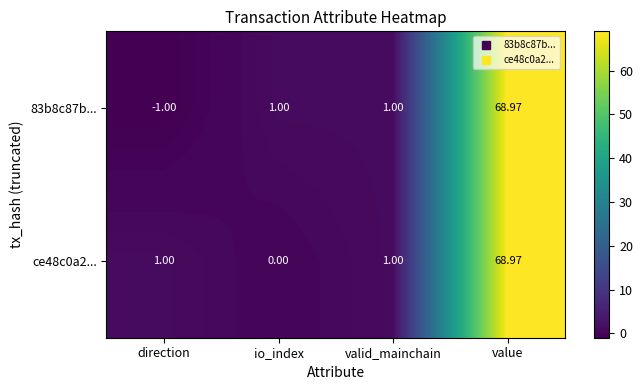

How many data points does each series have?

4